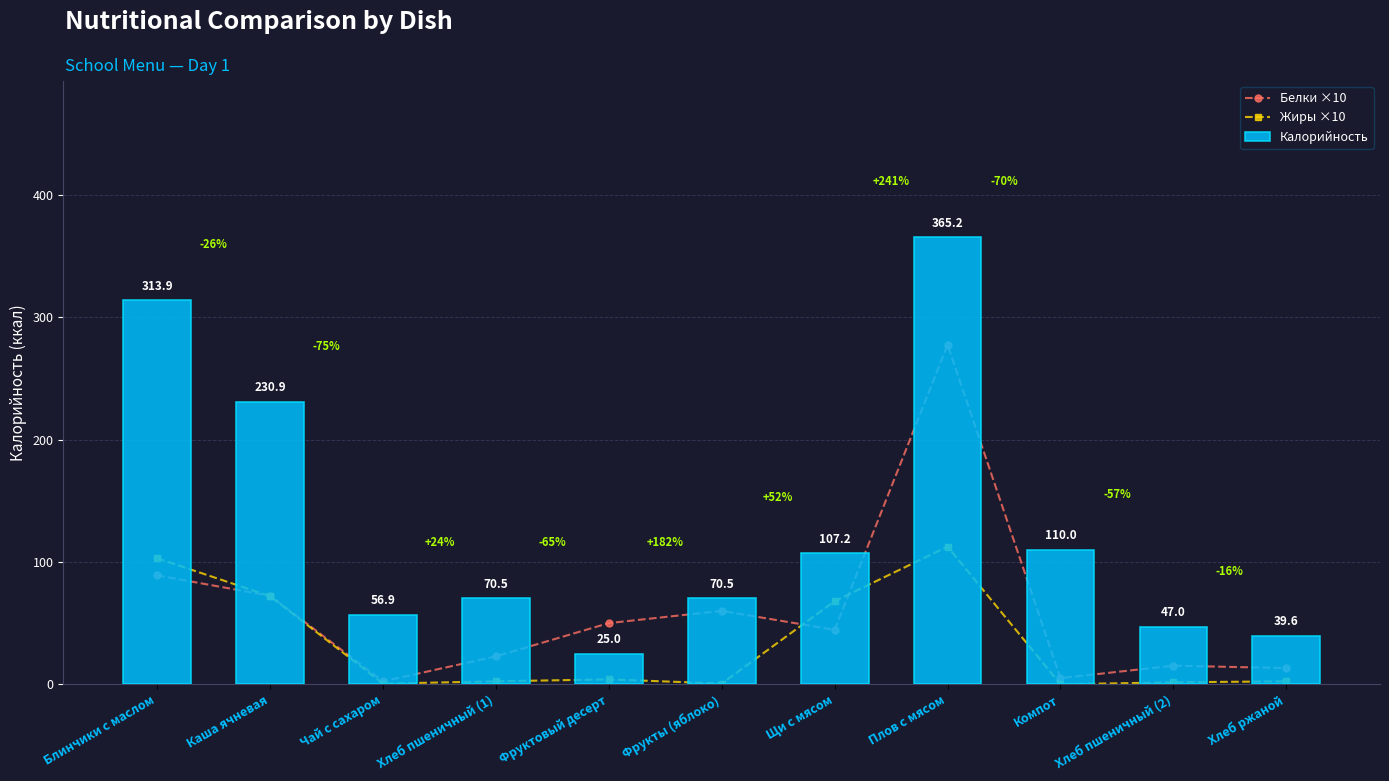

Rank the series by their maximum value, from lowest to highest.

Жиры ×10, Белки ×10, Калорийность